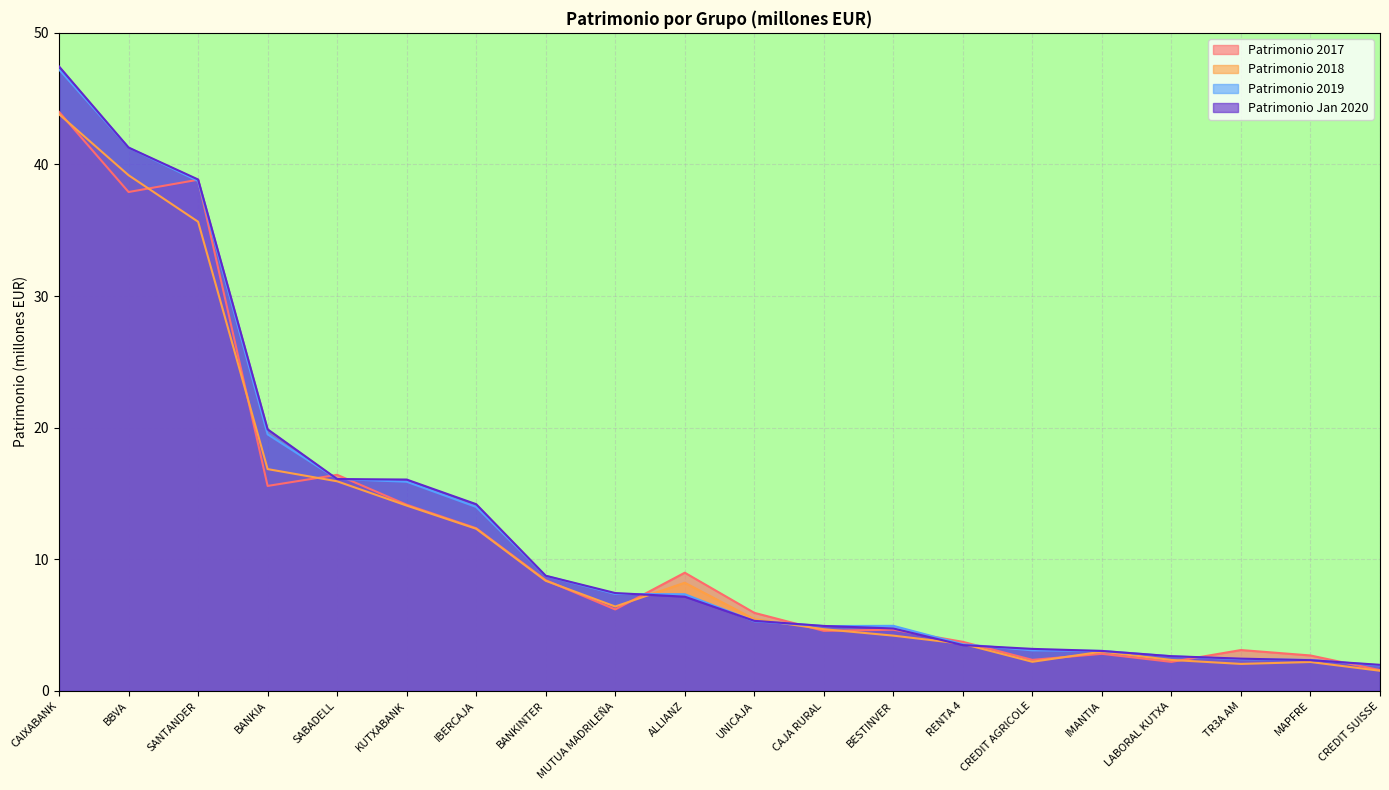

Which series ends up on top after the final intersection of Patrimonio 2017 and Patrimonio 2019?

Patrimonio 2019